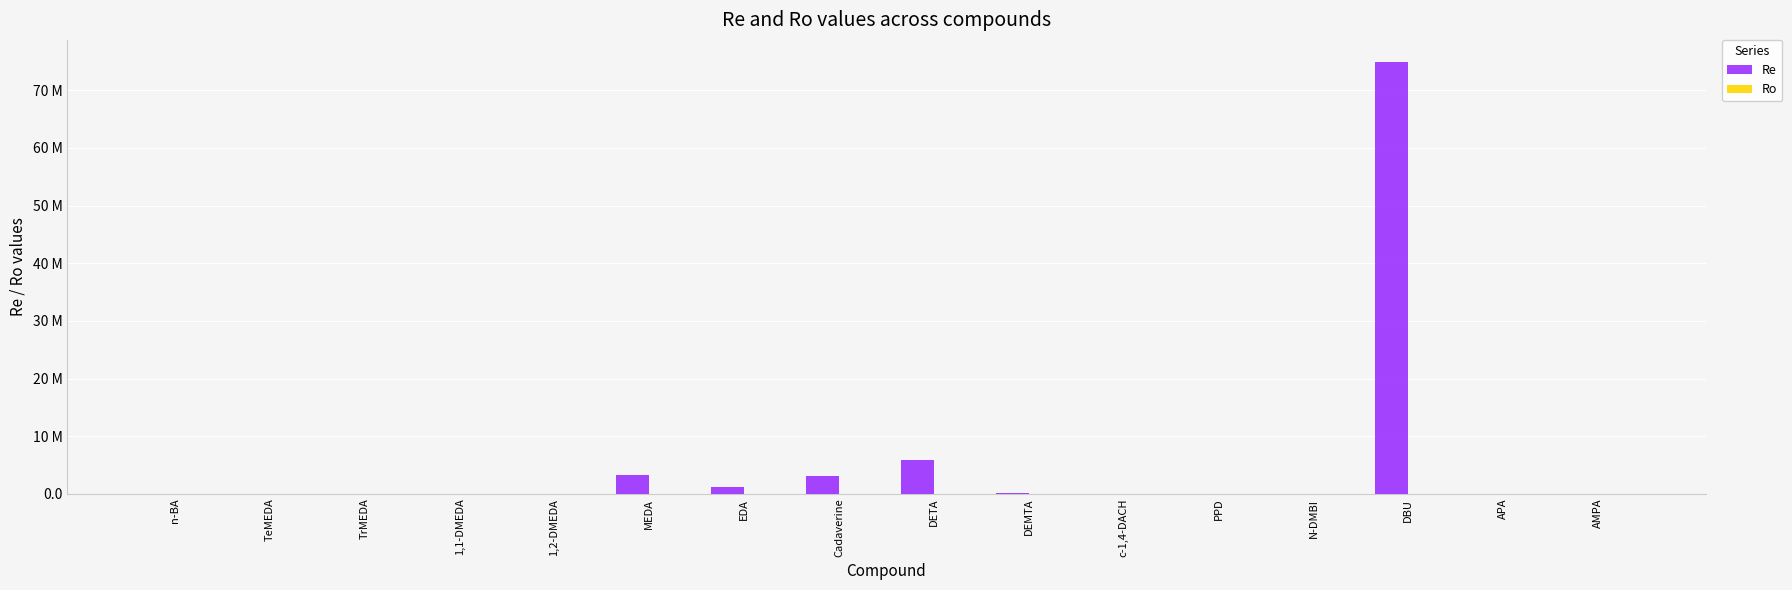

At which label does Re reach its peak?

DBU